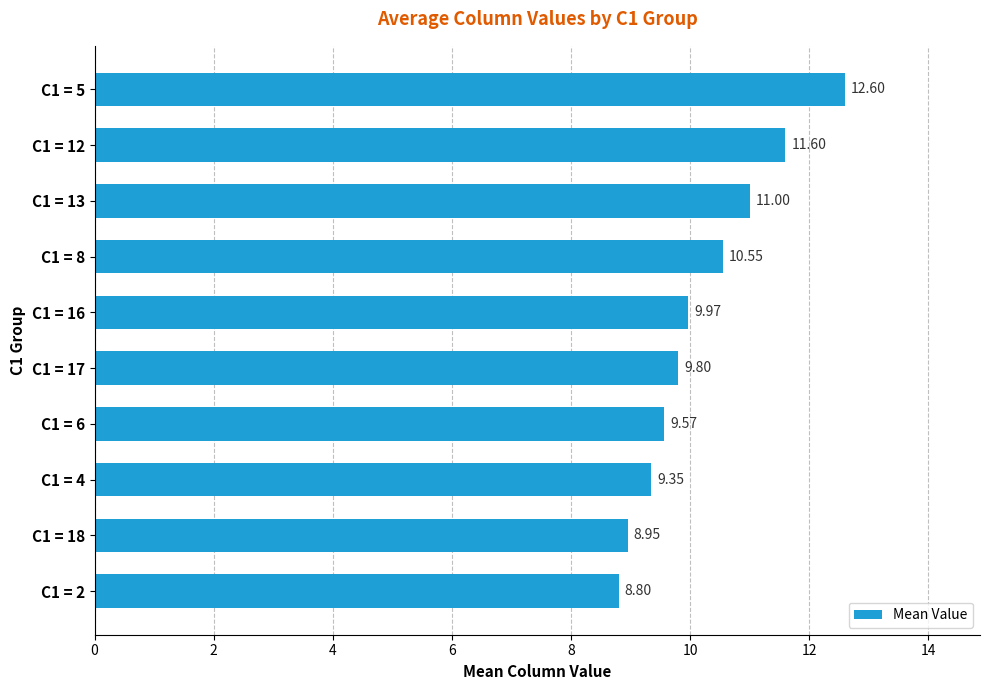

What is the difference between the maximum and minimum values?

3.8